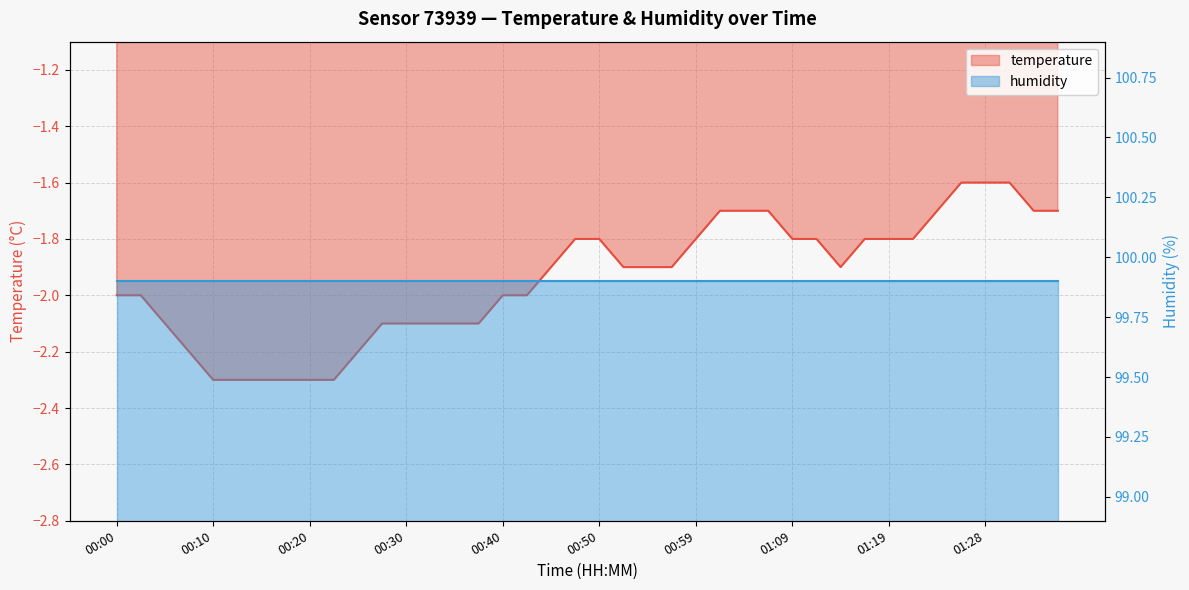

What position from the right is 00:57?

17